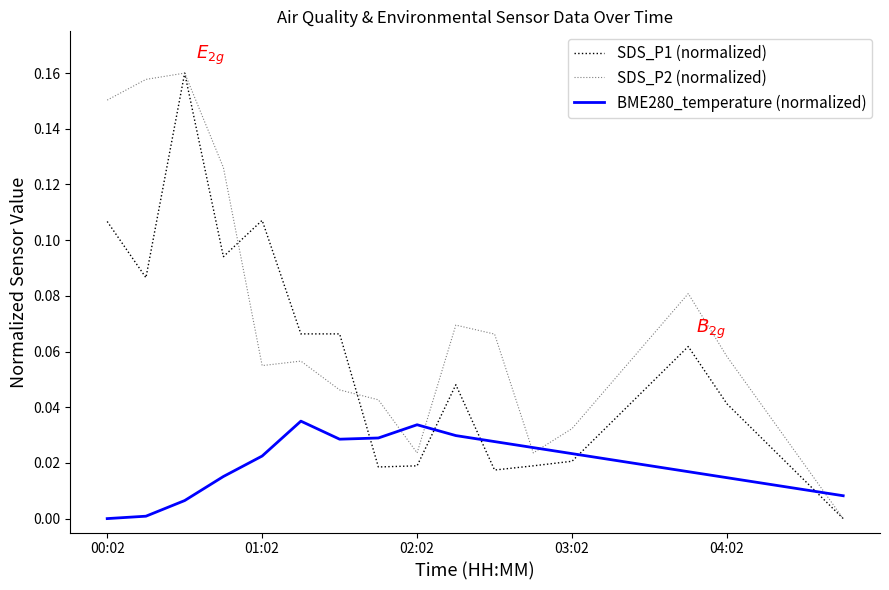

Which series has the largest total across all categories?

SDS_P2 (normalized)